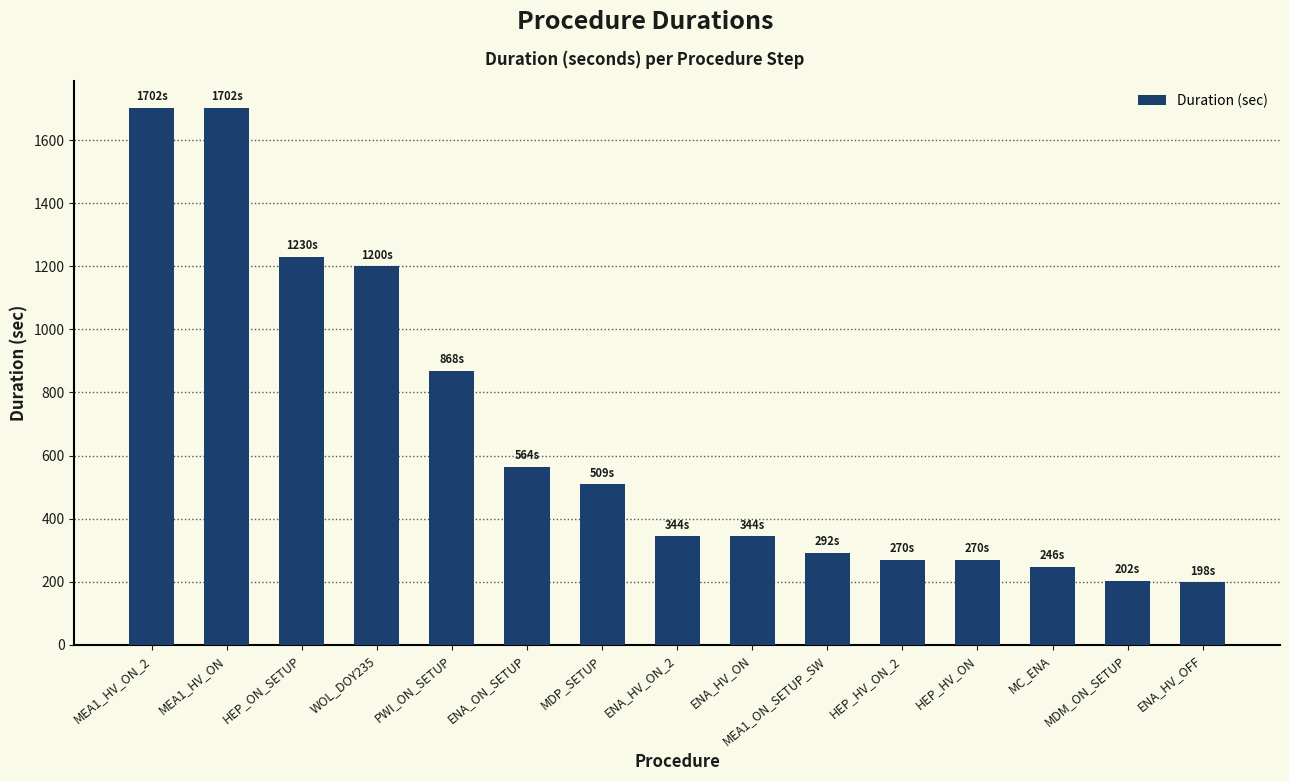

Does the chart contain any negative values?

No